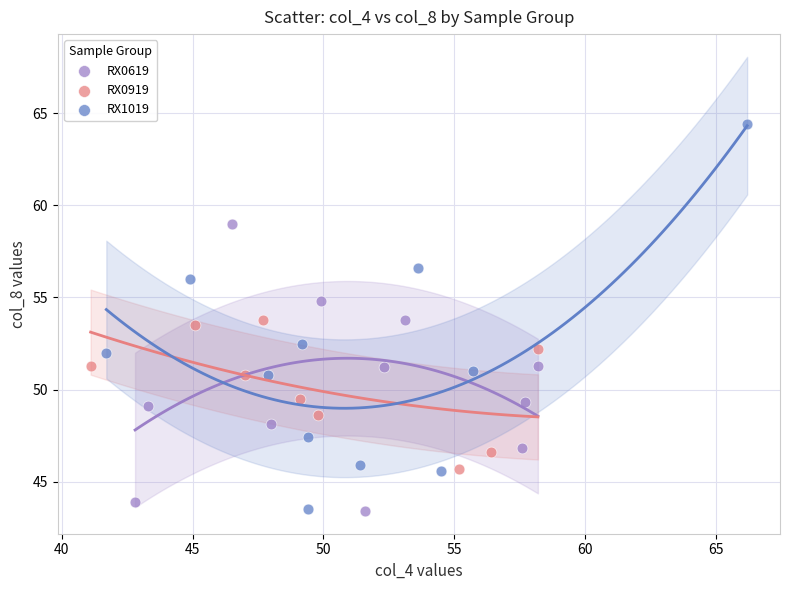

Which series has the largest Y range (max minus min)?

RX1019